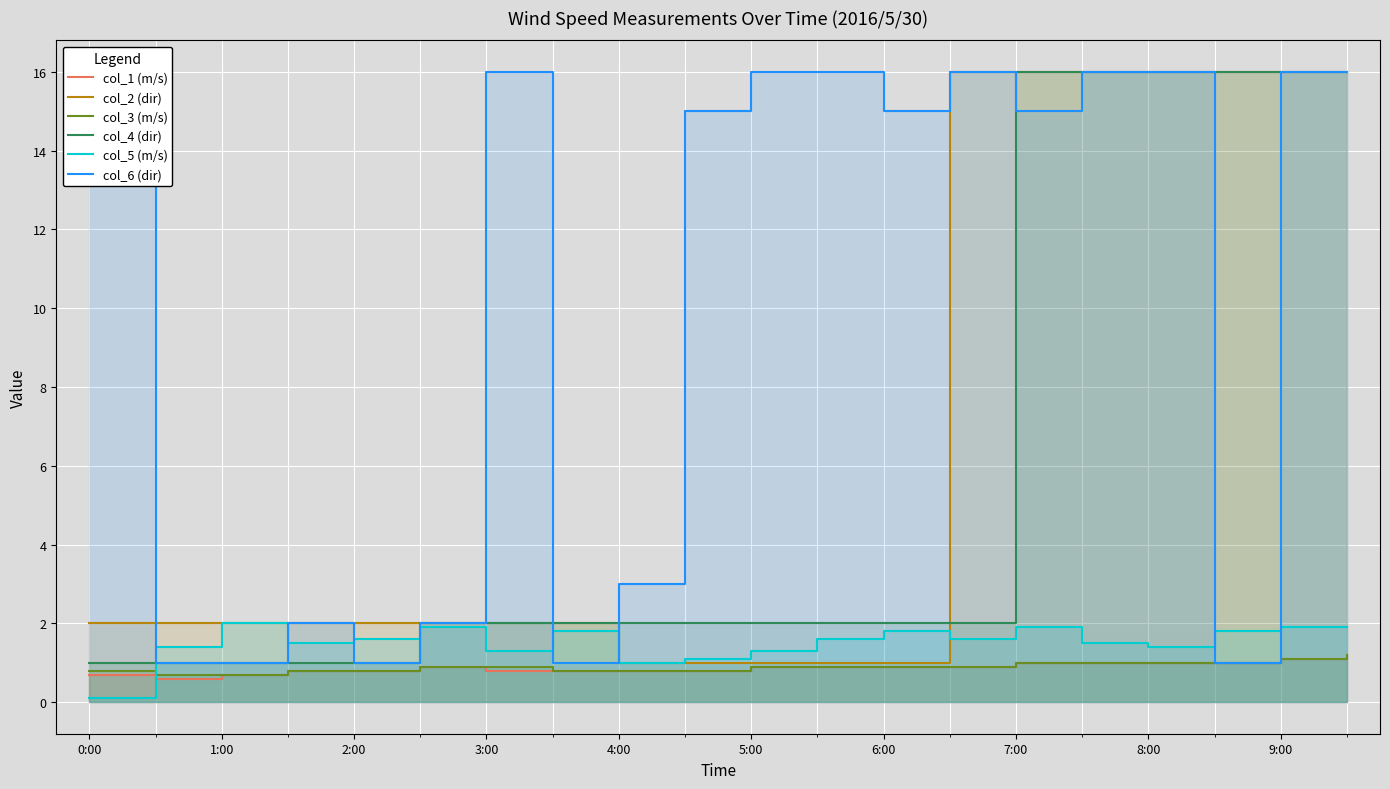

What is the sum of all col_5 (m/s) values?

30.4